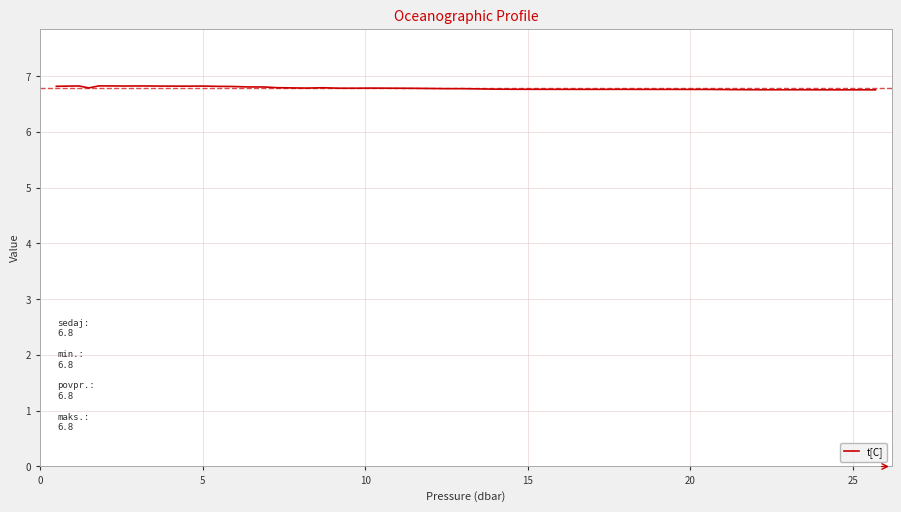

What is the maximum value shown in the chart?

6.8